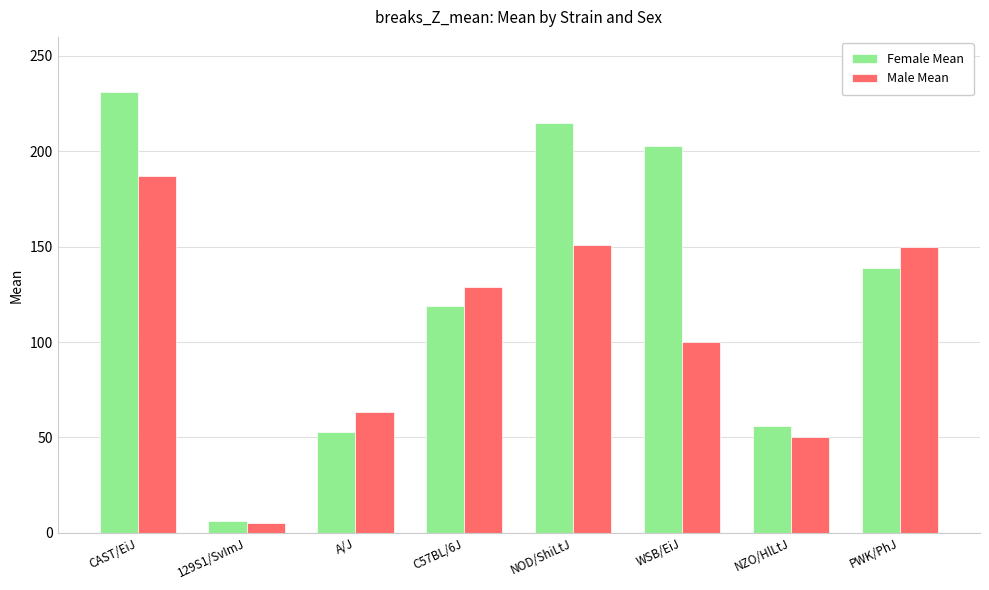

What is the sum of the Female Mean values at NZO/HlLtJ and A/J?

108.9